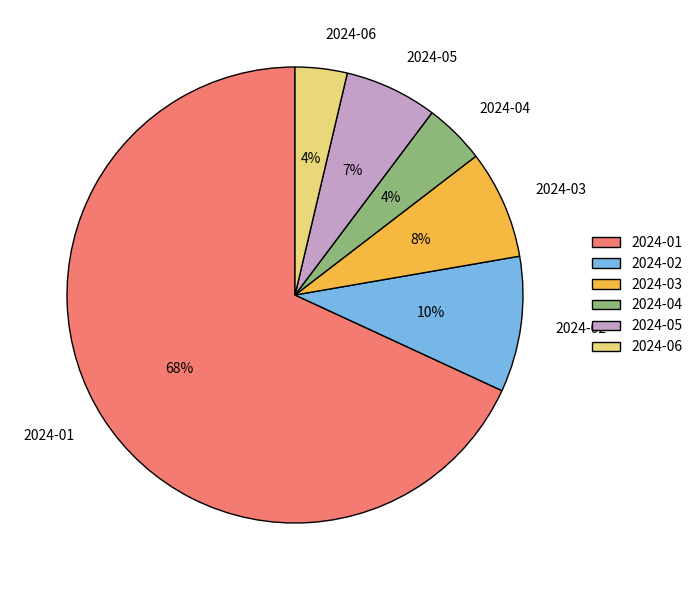

To the nearest percent, what is the combined percentage of 2024-02 and 2024-04?

14%